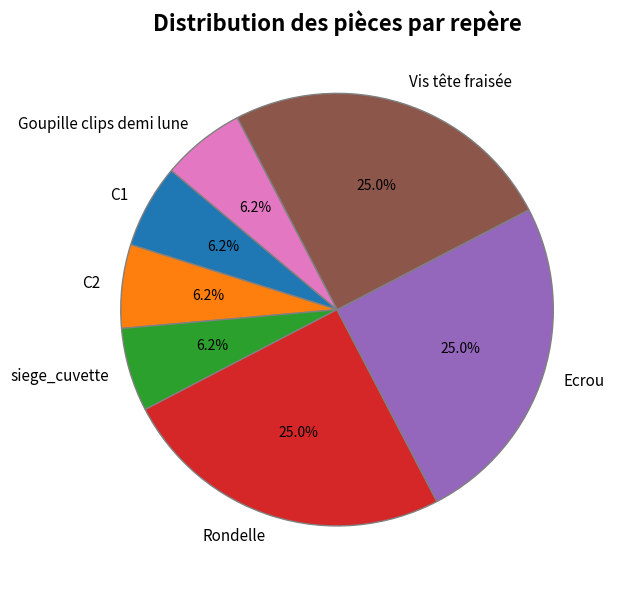

Does C2 represent more than half of the total?

No